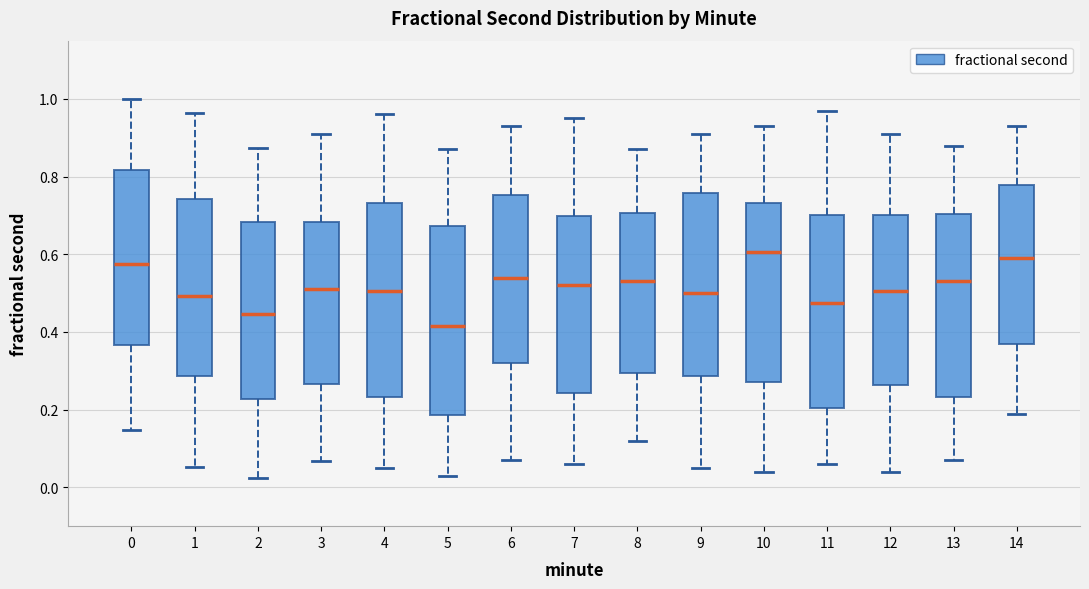

Reading left to right, read every box against the y-axis: the position of its median line, the range the box covers, and the ends of its whiskers. The values are not printed on the chart, so give them approximately, as read against the axis.

0: median 0.58, box 0.36 to 0.82, whiskers 0.14 to 1.00
1: median 0.50, box 0.28 to 0.74, whiskers 0.06 to 0.96
2: median 0.44, box 0.22 to 0.68, whiskers 0.02 to 0.88
3: median 0.52, box 0.26 to 0.68, whiskers 0.06 to 0.92
4: median 0.50, box 0.24 to 0.74, whiskers 0.06 to 0.96
5: median 0.42, box 0.18 to 0.68, whiskers 0.04 to 0.88
6: median 0.54, box 0.32 to 0.76, whiskers 0.08 to 0.94
7: median 0.52, box 0.24 to 0.70, whiskers 0.06 to 0.96
8: median 0.54, box 0.30 to 0.70, whiskers 0.12 to 0.88
9: median 0.50, box 0.28 to 0.76, whiskers 0.06 to 0.92
10: median 0.60, box 0.28 to 0.74, whiskers 0.04 to 0.94
11: median 0.48, box 0.20 to 0.70, whiskers 0.06 to 0.98
12: median 0.50, box 0.26 to 0.70, whiskers 0.04 to 0.92
13: median 0.54, box 0.24 to 0.70, whiskers 0.08 to 0.88
14: median 0.60, box 0.38 to 0.78, whiskers 0.20 to 0.94